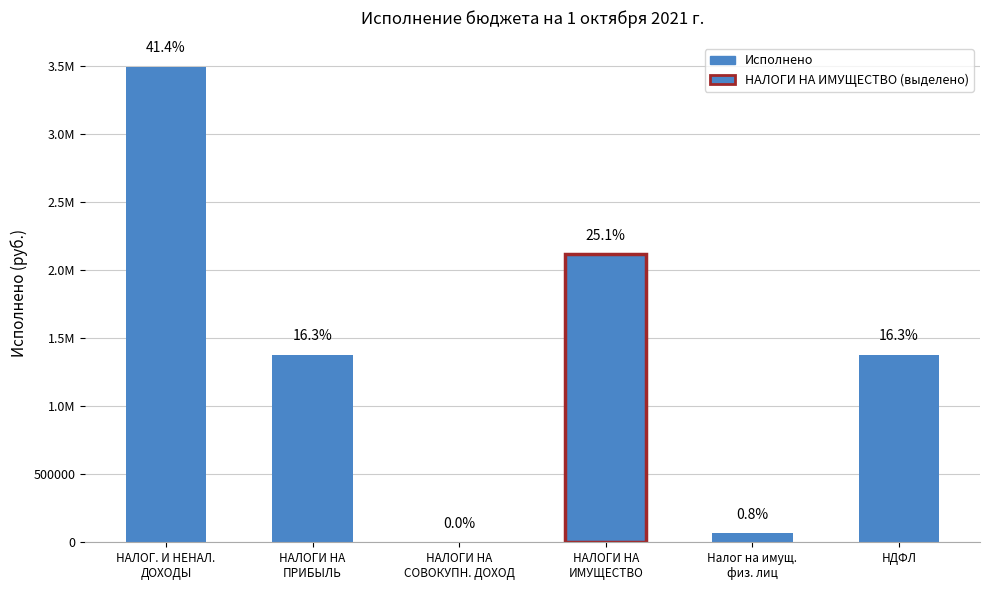

List the labels in order of value, largest first.

НАЛОГ. И НЕНАЛ.
ДОХОДЫ, НАЛОГИ НА
ИМУЩЕСТВО, НАЛОГИ НА
ПРИБЫЛЬ, НДФЛ, Налог на имущ.
физ. лиц, НАЛОГИ НА
СОВОКУПН. ДОХОД